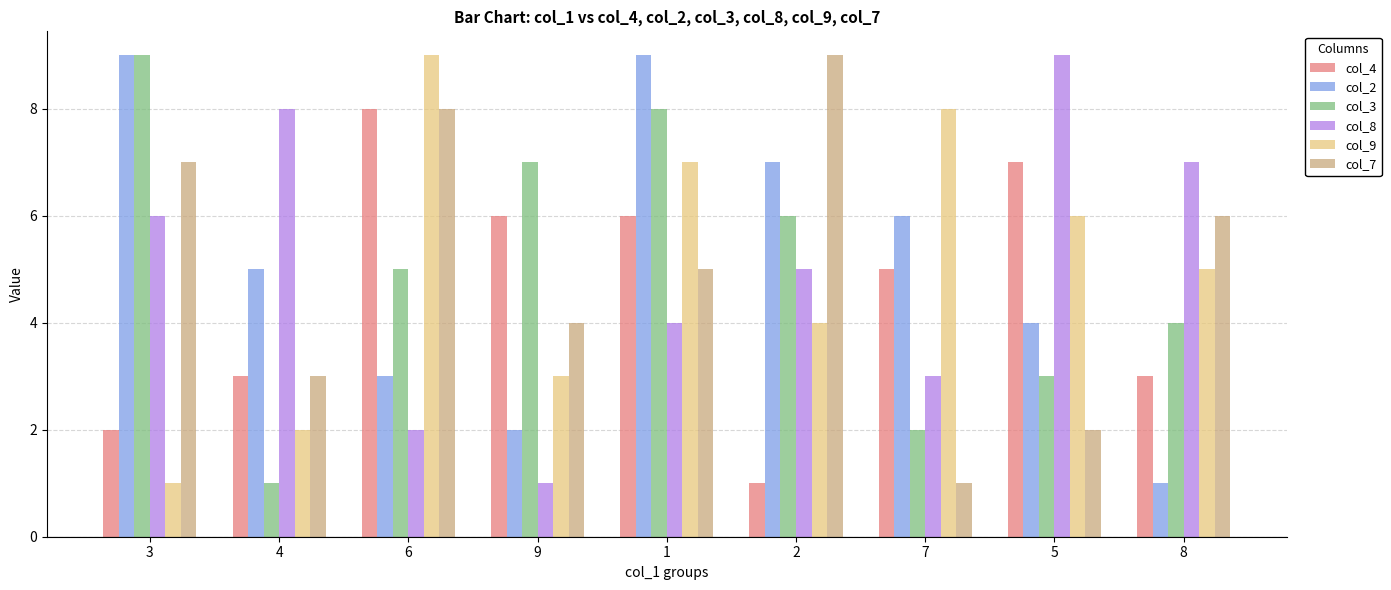

How many values in the col_7 series are below 5?

4